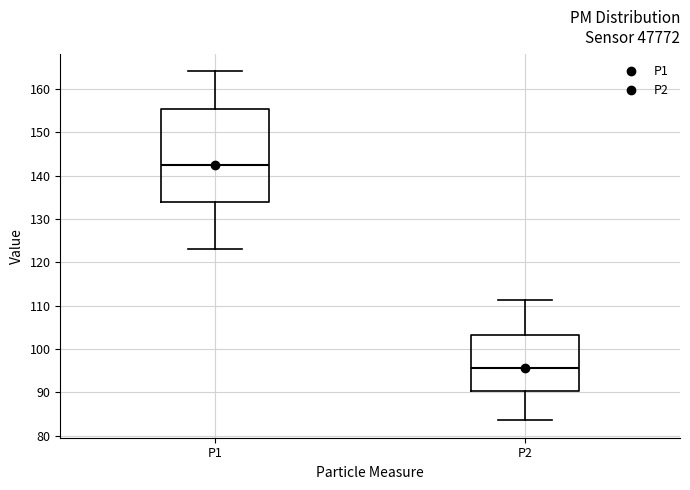

Comparing the boxes themselves (not the whiskers), which one is the tallest?

P1